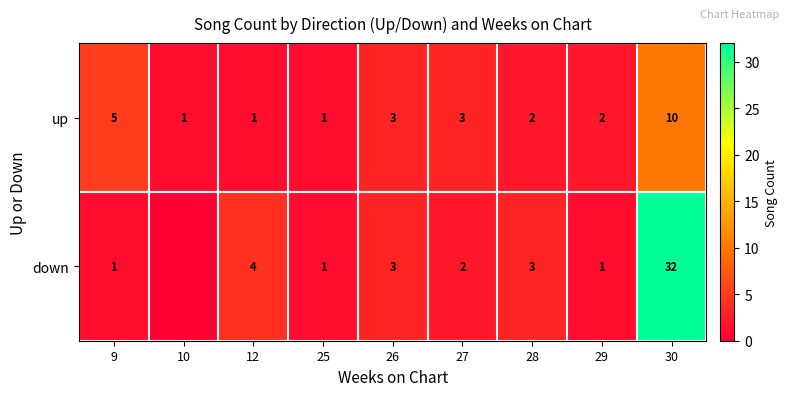

What is the sum of the down values at 27 and 9?

3